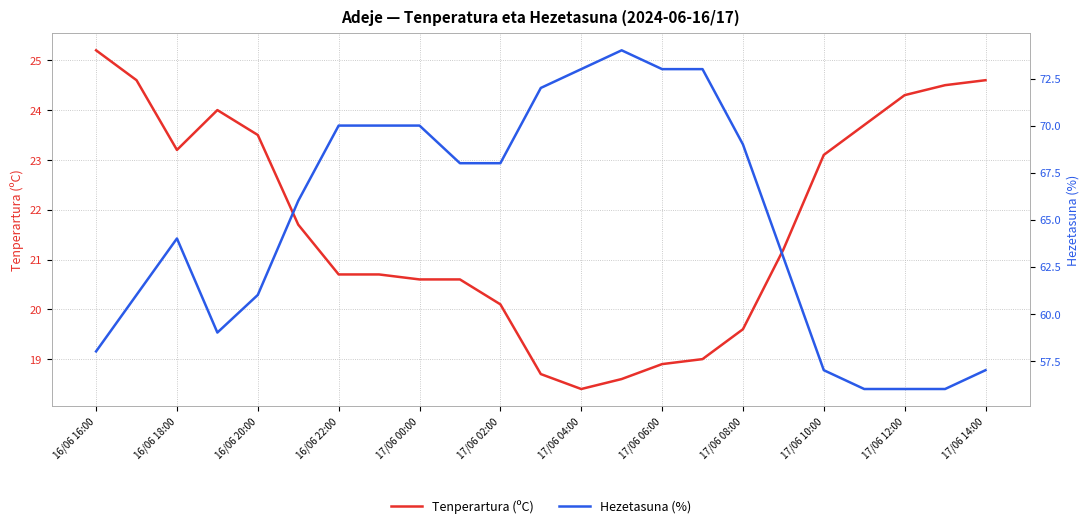

How many interior local peaks does the Tenperartura (ºC) series have?

1